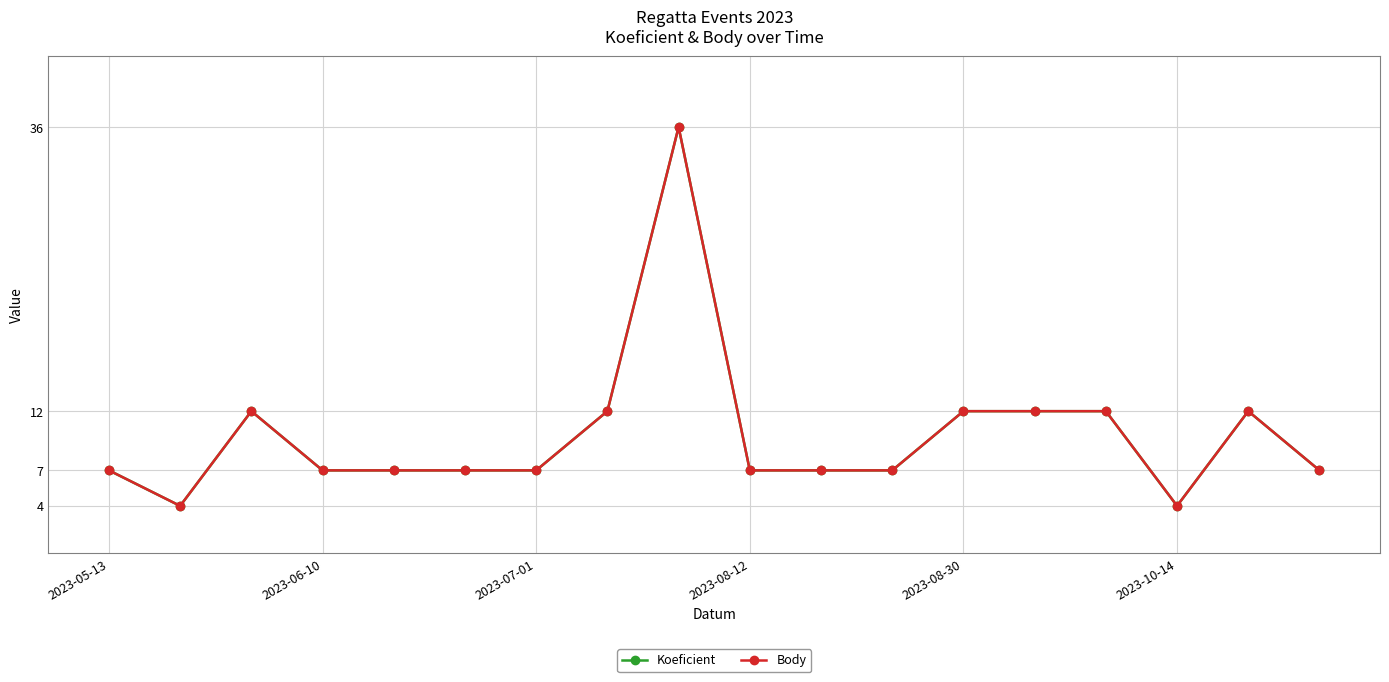

Does the chart have visible grid lines?

Yes